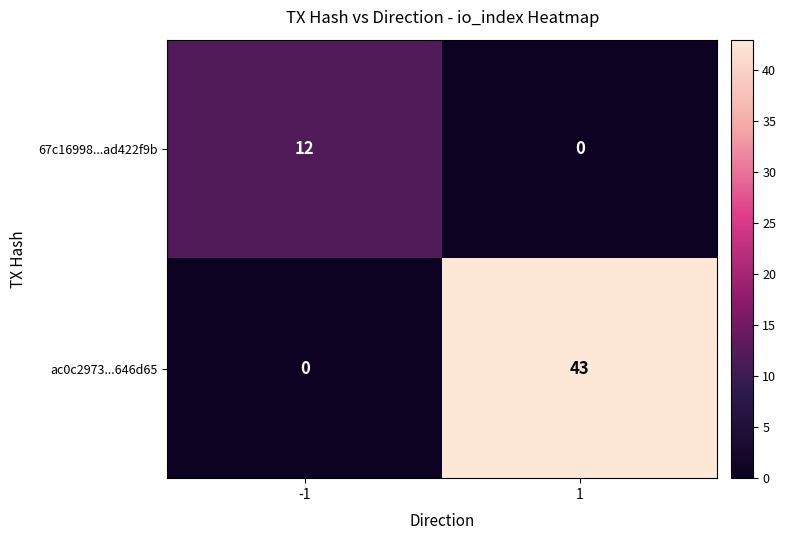

What is the sum of all 67c16998...ad422f9b values?

12